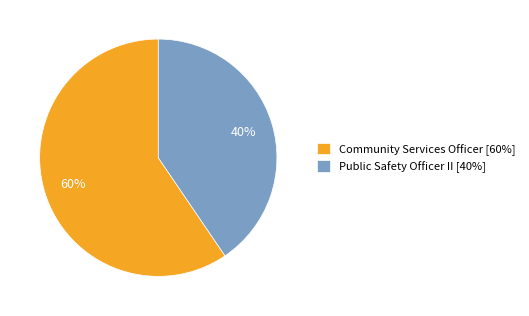

Does any single category account for the majority?

Yes